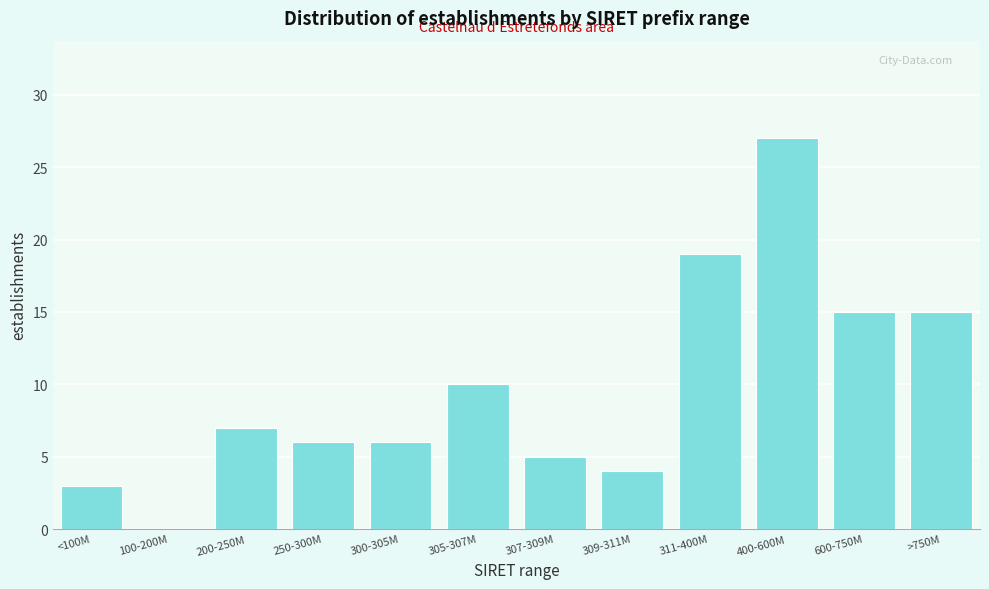

Reading left to right, list all the values displayed in this chart.

<100M=3	100-200M=0	200-250M=7	250-300M=6	300-305M=6	305-307M=10	307-309M=5	309-311M=4	311-400M=19	400-600M=27	600-750M=15	>750M=15